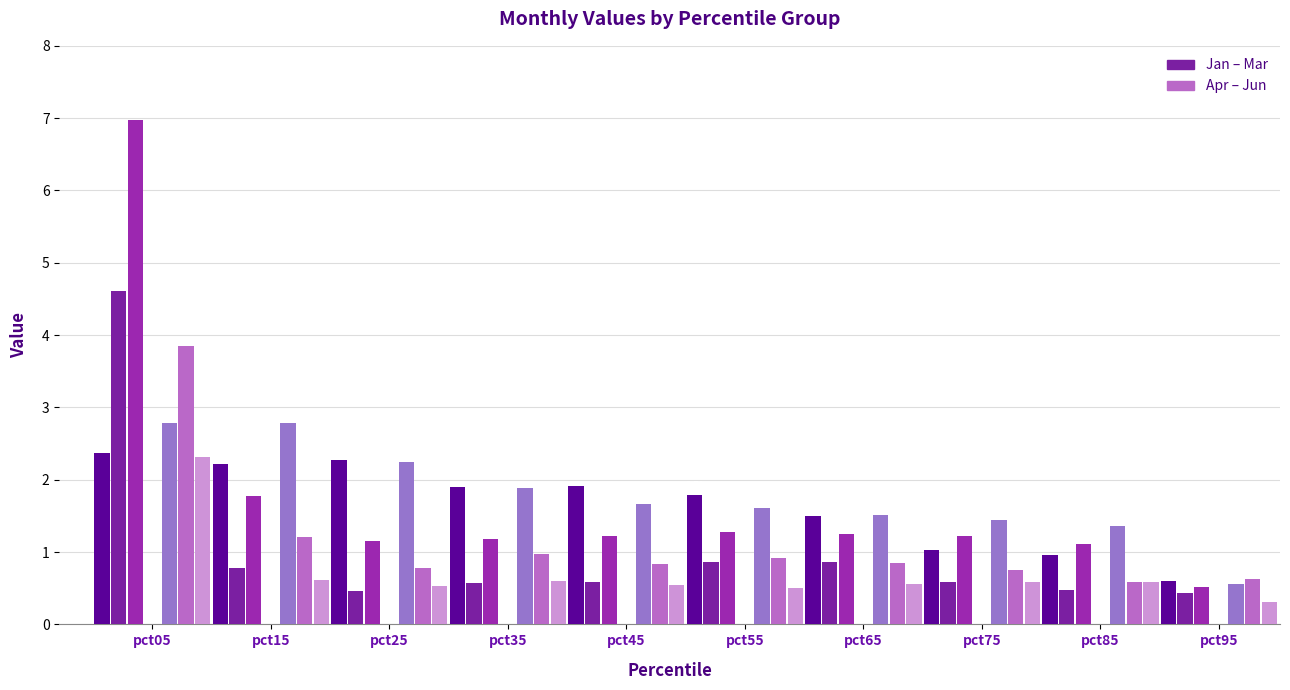

At which label is May (Apr-Jun group) closest to 2?

pct15